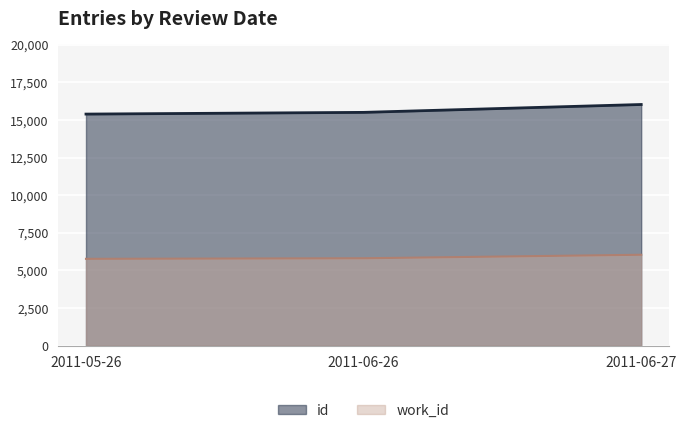

How many lines are shown in the chart?

2